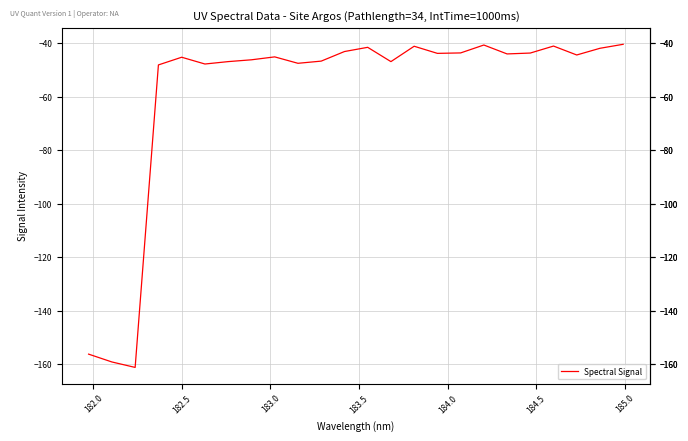

What is the greatest value displayed?

-40.4